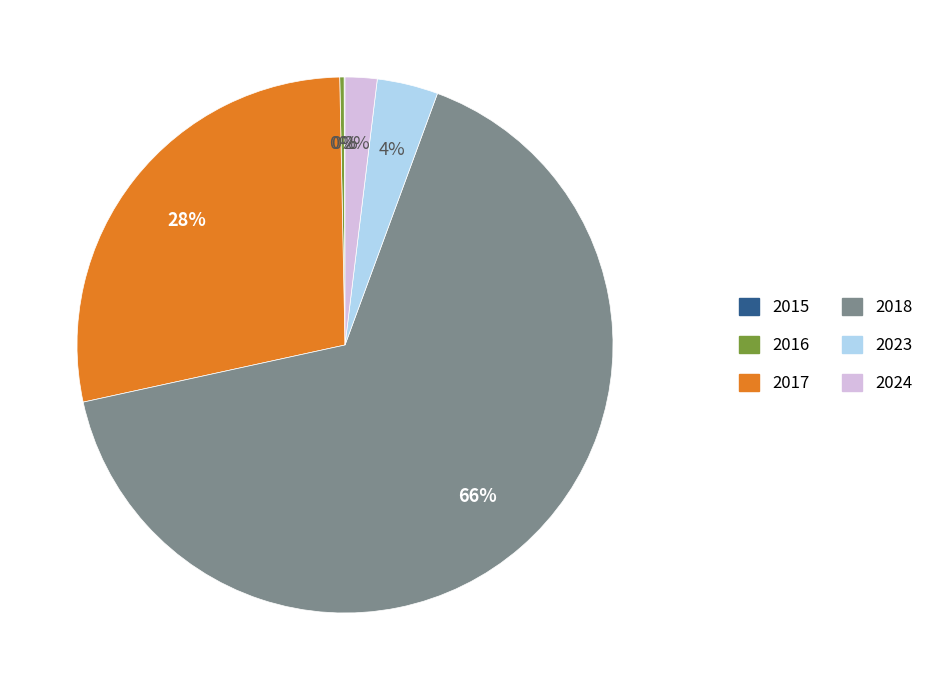

What is the largest slice in the pie chart?

2018